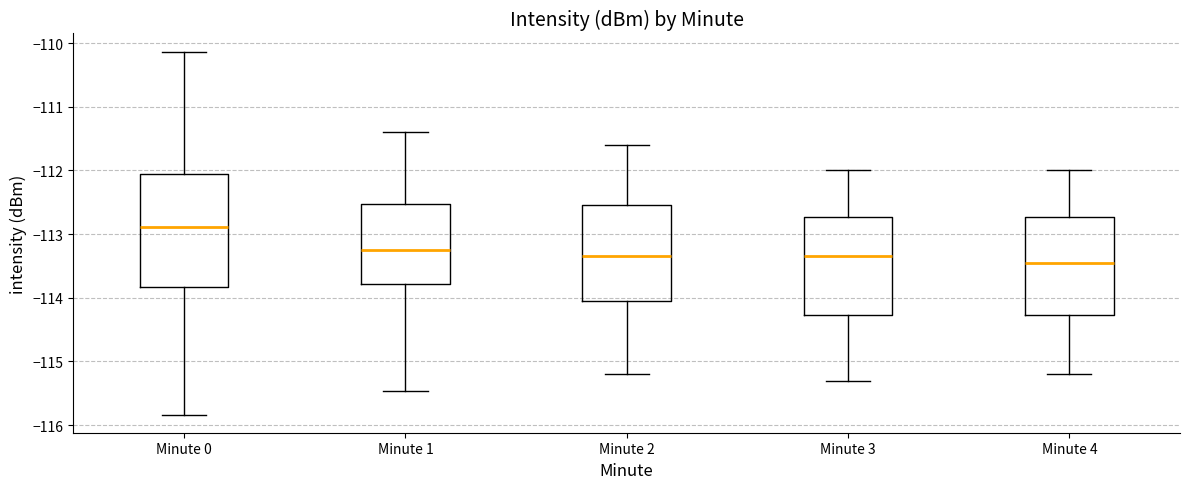

Which box is the tallest, from its lower edge to its upper edge?

Minute 0